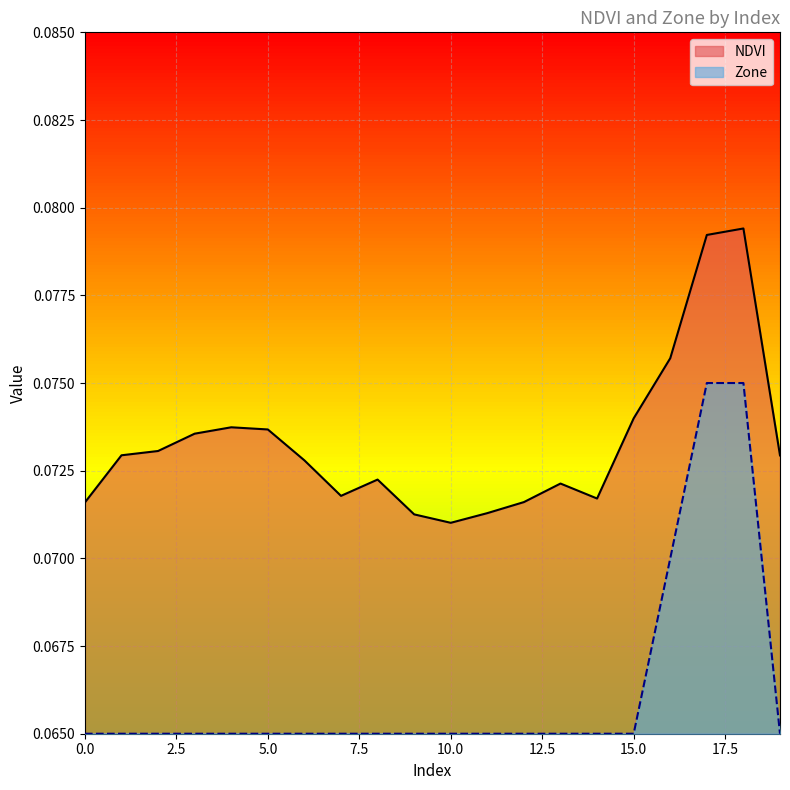

What value does the Zone series have at 4?

0.1